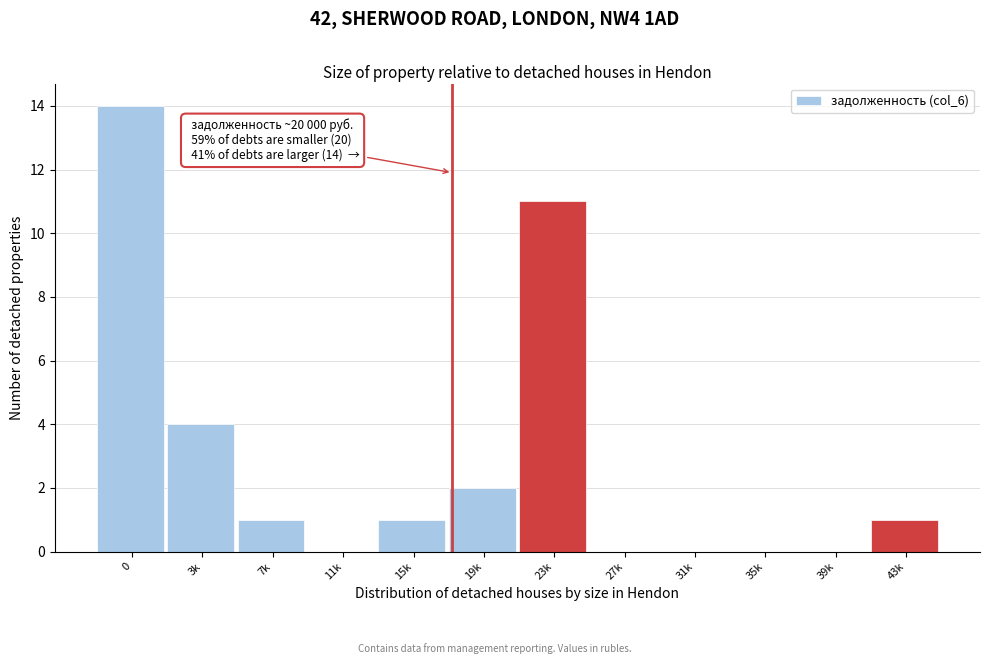

Reading left to right, list all the values displayed in this chart.

0=14	3k=4	7k=1	11k=0	15k=1	19k=2	23k=11	27k=0	31k=0	35k=0	39k=0	43k=1